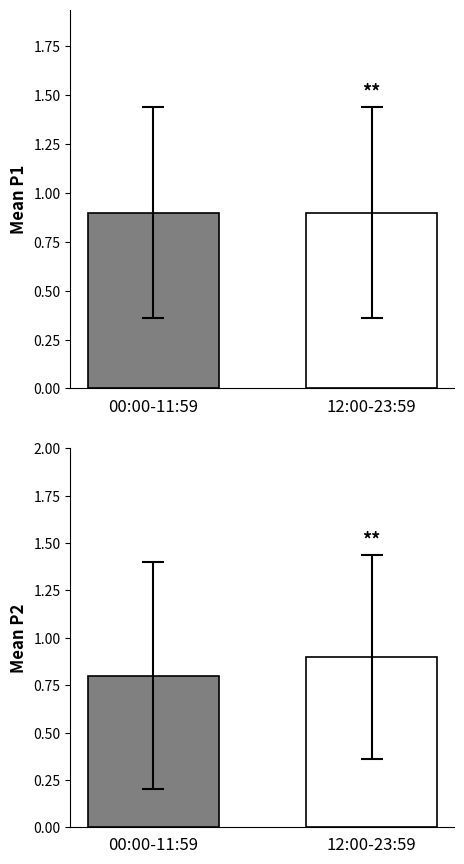

What is the value of the P1 bar at the 2nd from the left?

0.9